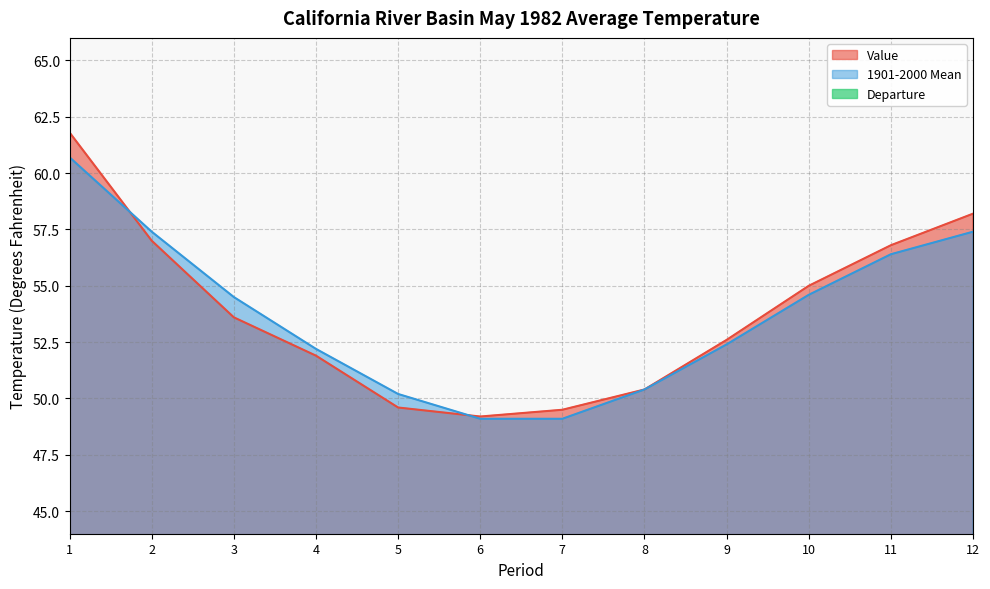

What is the difference between the maximum and minimum values in the 1901-2000 Mean series?

11.6